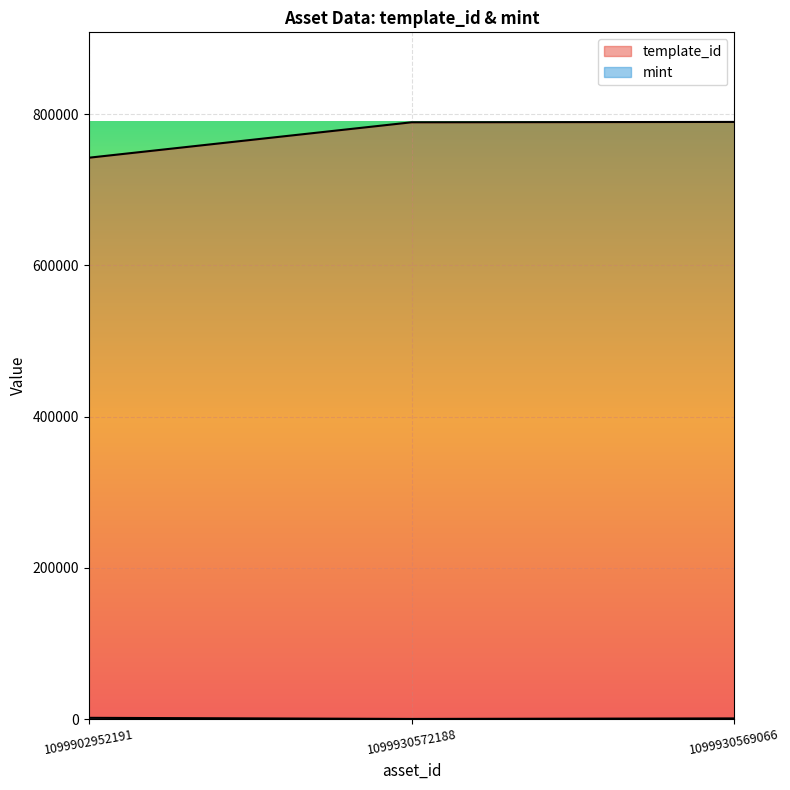

At which label does template_id first exceed 789153?

1099930569066